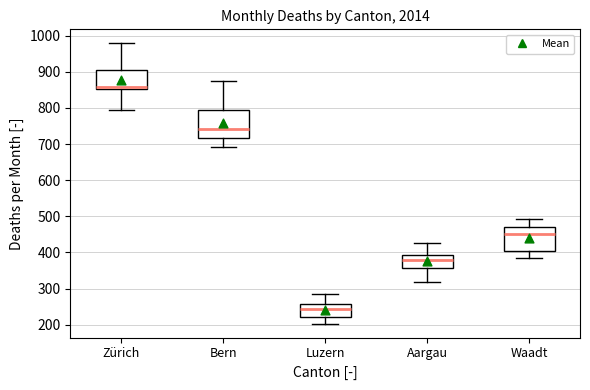

Which box has the lowest median line?

Luzern